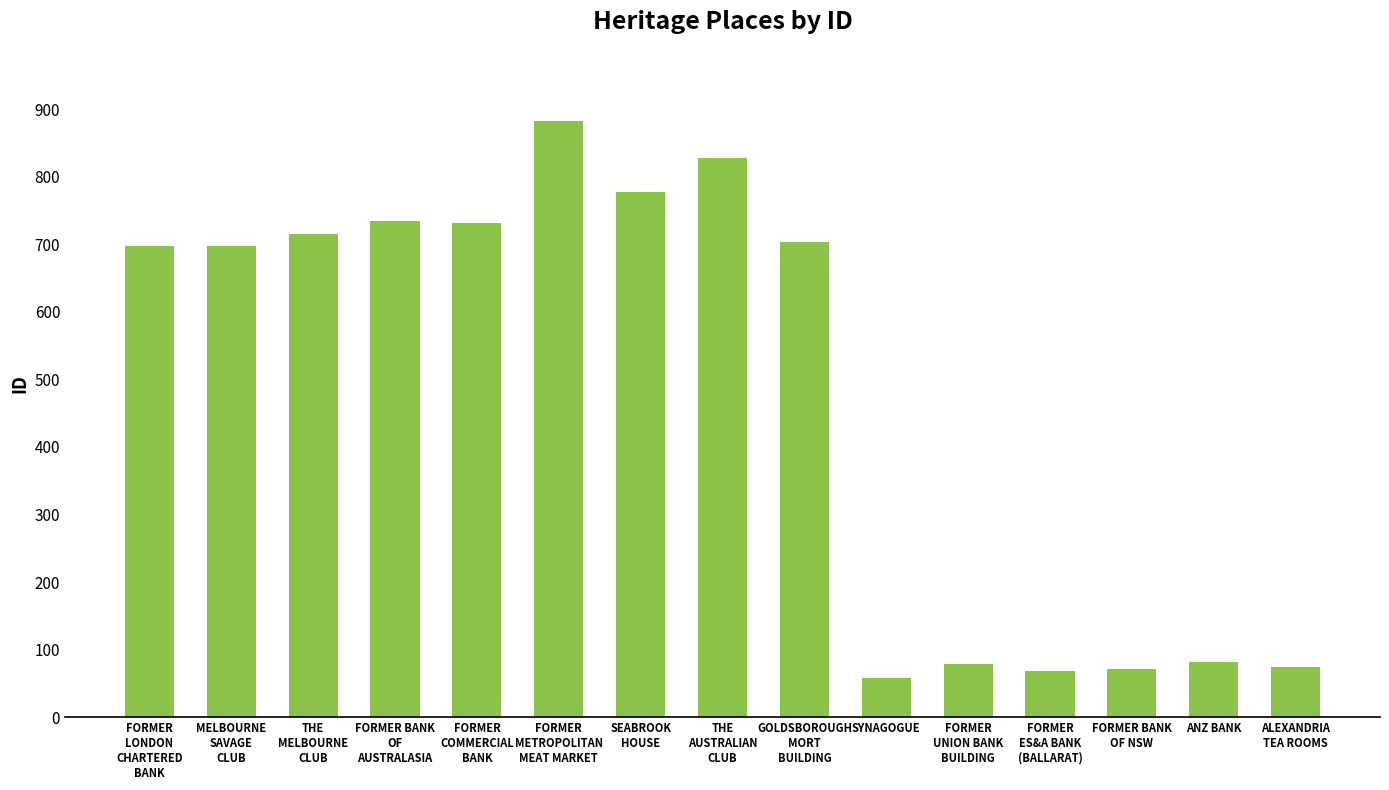

What is the greatest value displayed?

882